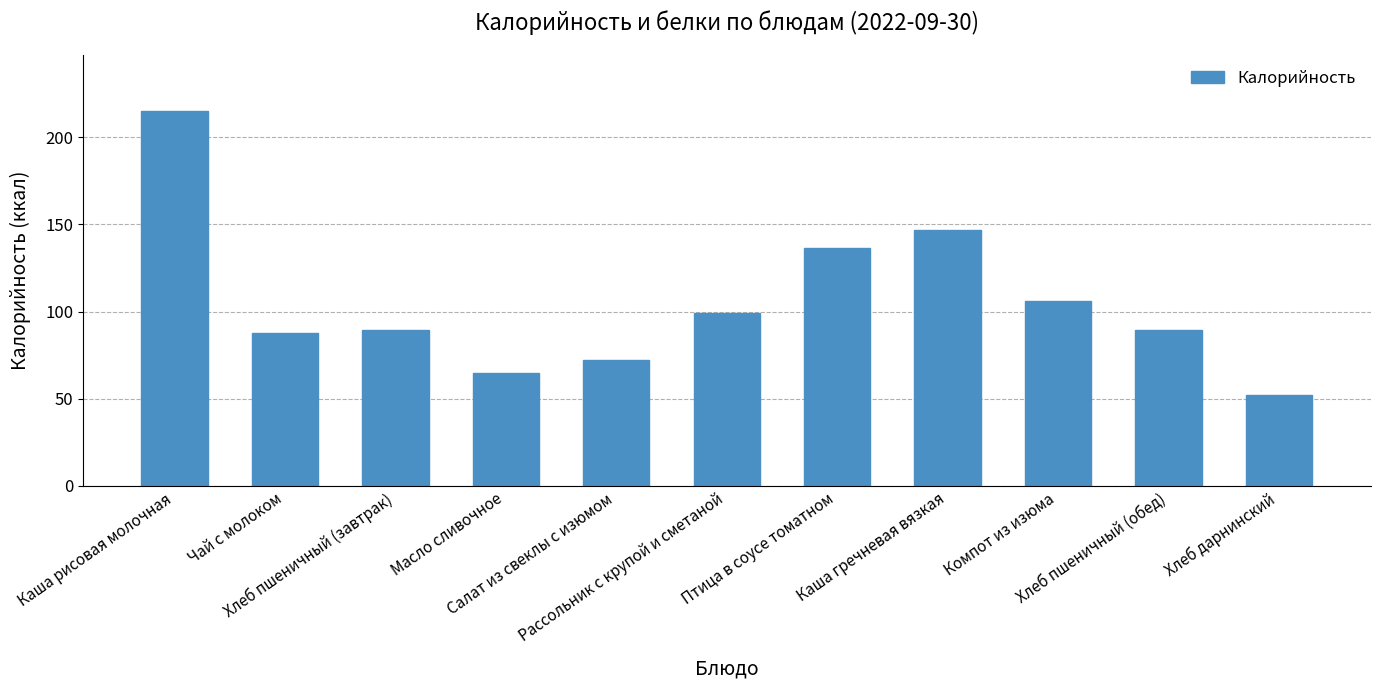

Reading left to right, list all the values displayed in this chart.

215.0	87.9	89.4	64.7	72.2	99.0	136.3	146.8	106.0	89.4	52.1